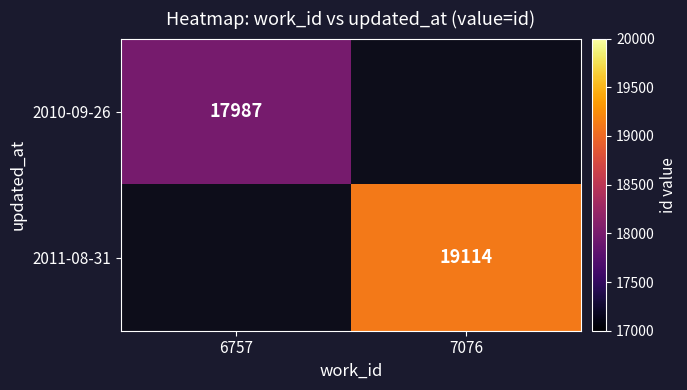

Is it true that 2010-09-26 equals 17987 at 6757?

True